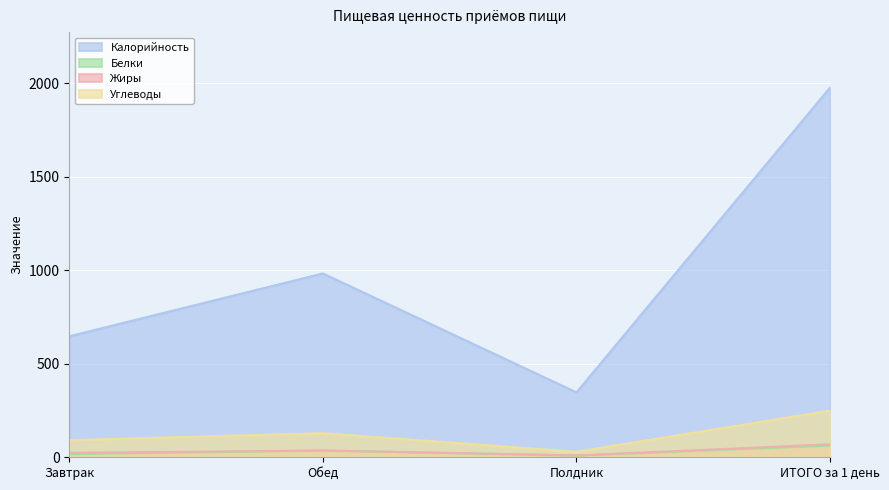

At ИТОГО за 1 день, list the series in order from smallest to largest.

Белки, Жиры, Углеводы, Калорийность